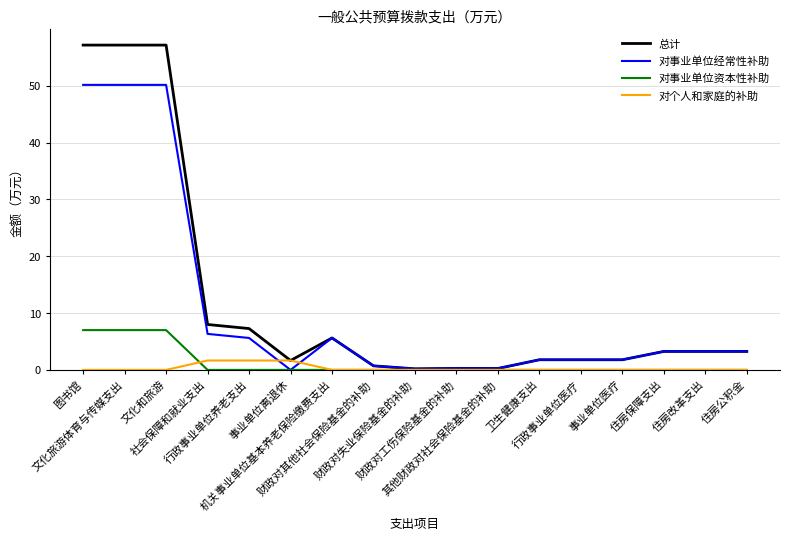

What is the greatest value displayed?

57.1